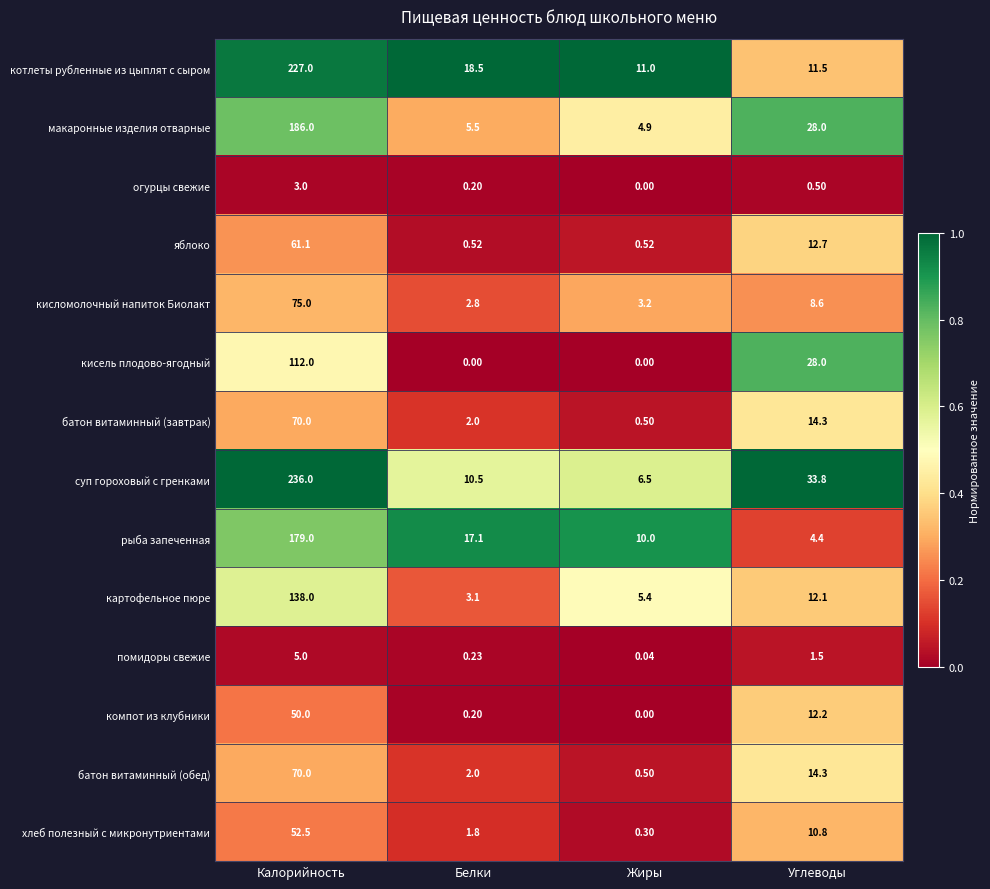

What is the maximum value shown in the chart?

236.0